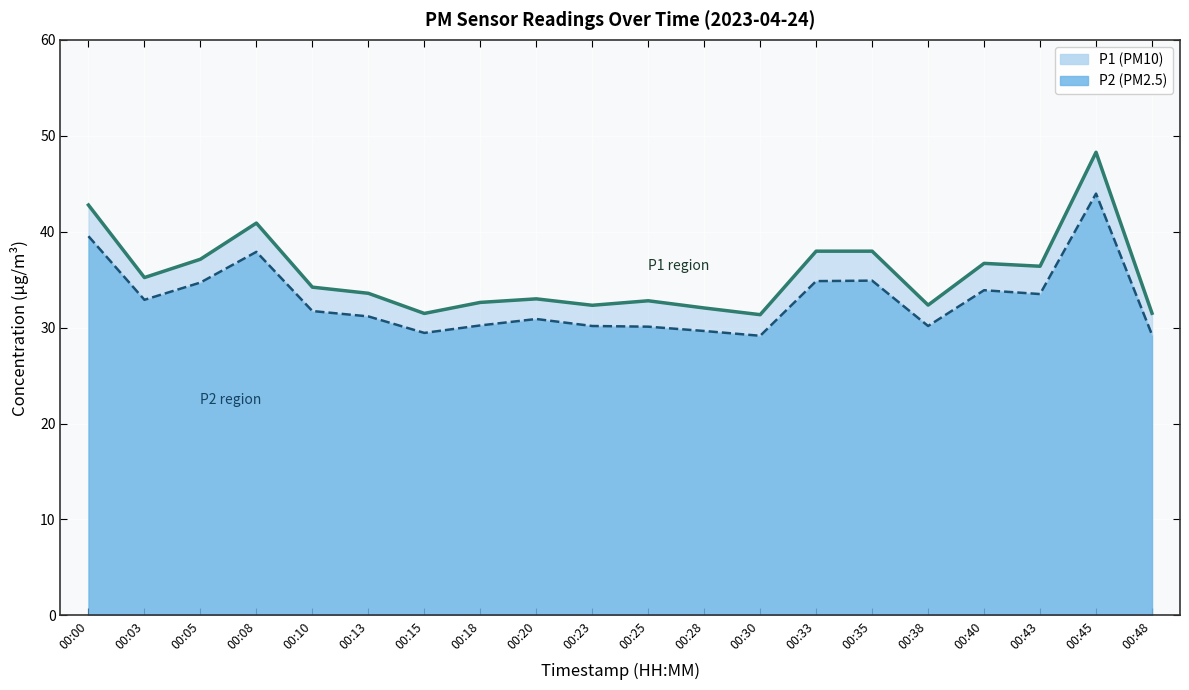

The P2 series shows 54.2 at 00:10. True or false?

False